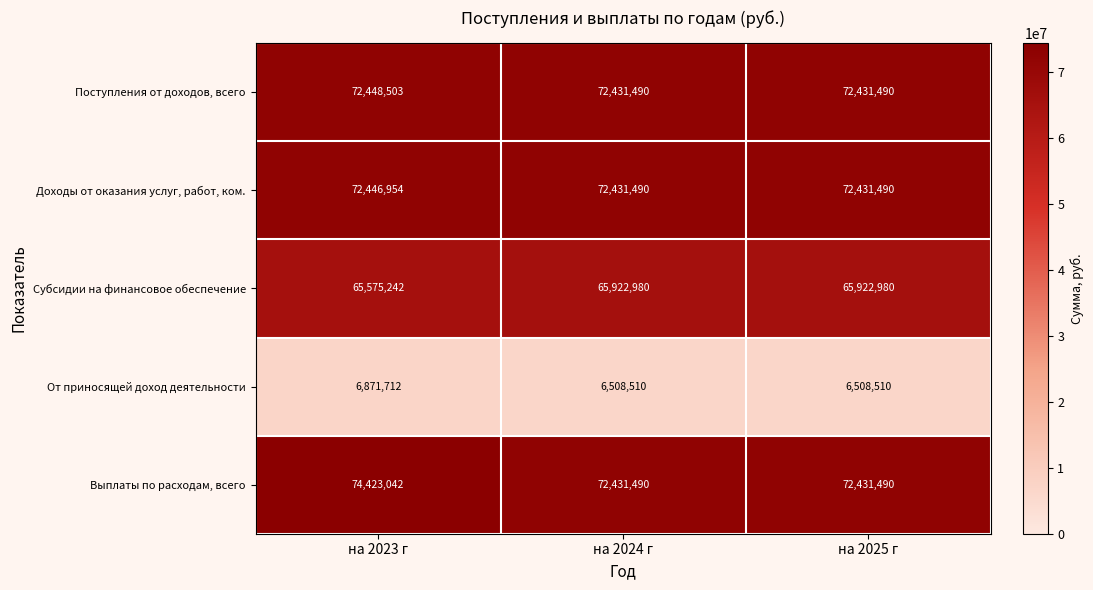

Reading left to right, transcribe all the data shown in this chart.

Поступления от доходов, всего: на 2023 г=72448503	на 2024 г=72431490	на 2025 г=72431490
Доходы от оказания услуг, работ, ком.: на 2023 г=72446954	на 2024 г=72431490	на 2025 г=72431490
Субсидии на финансовое обеспечение: на 2023 г=65575242	на 2024 г=65922980	на 2025 г=65922980
От приносящей доход деятельности: на 2023 г=6871712	на 2024 г=6508510	на 2025 г=6508510
Выплаты по расходам, всего: на 2023 г=74423042	на 2024 г=72431490	на 2025 г=72431490